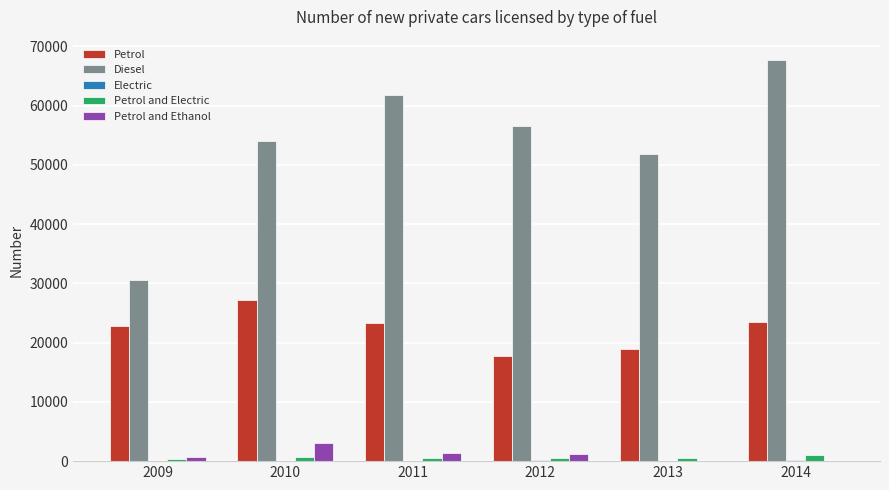

What is the maximum value shown in the chart?

67740